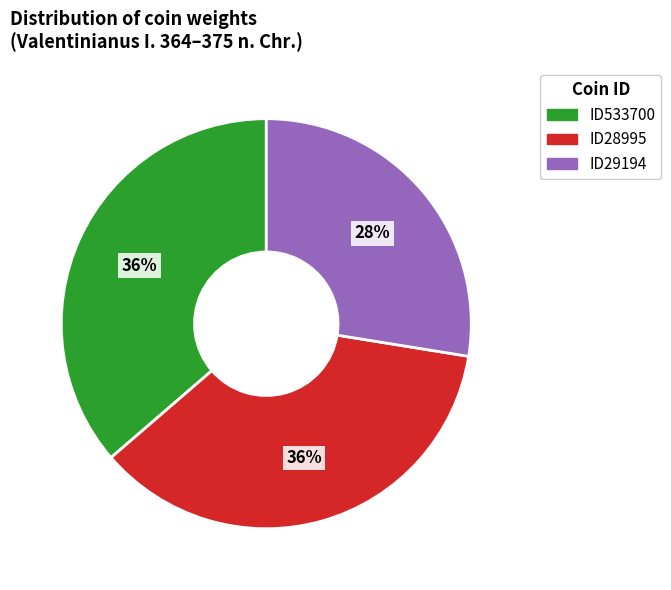

To the nearest percent, what is the average slice percentage?

33%